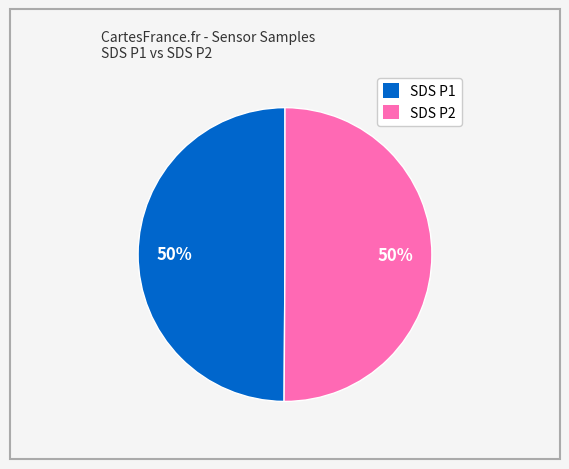

To the nearest percent, what is the average slice percentage?

50%